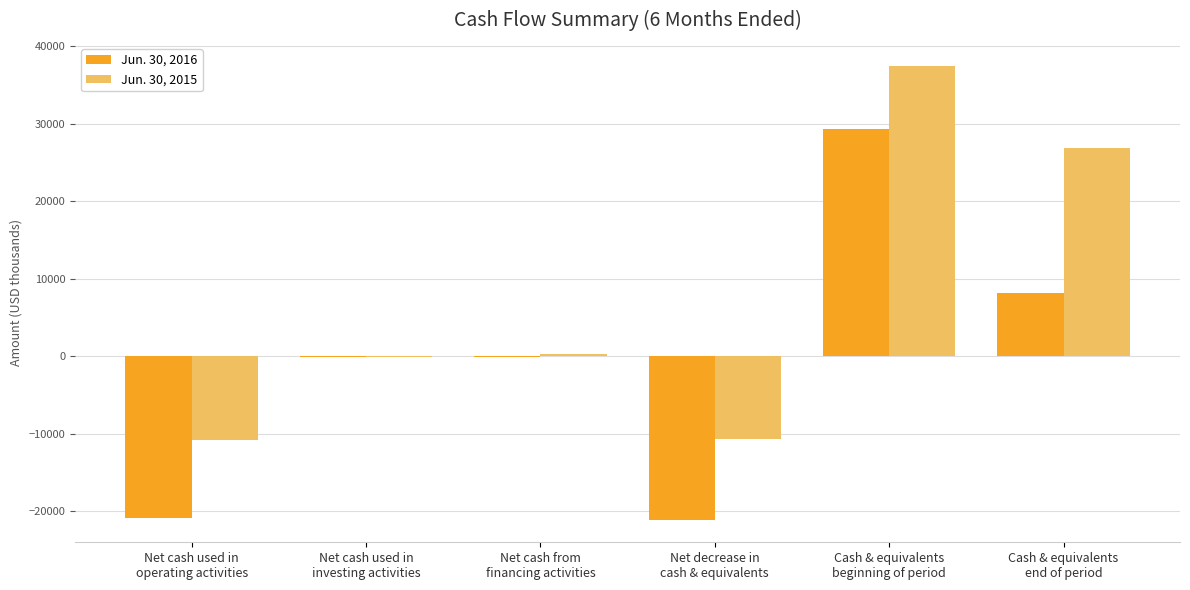

What is the maximum value shown in the chart?

37495